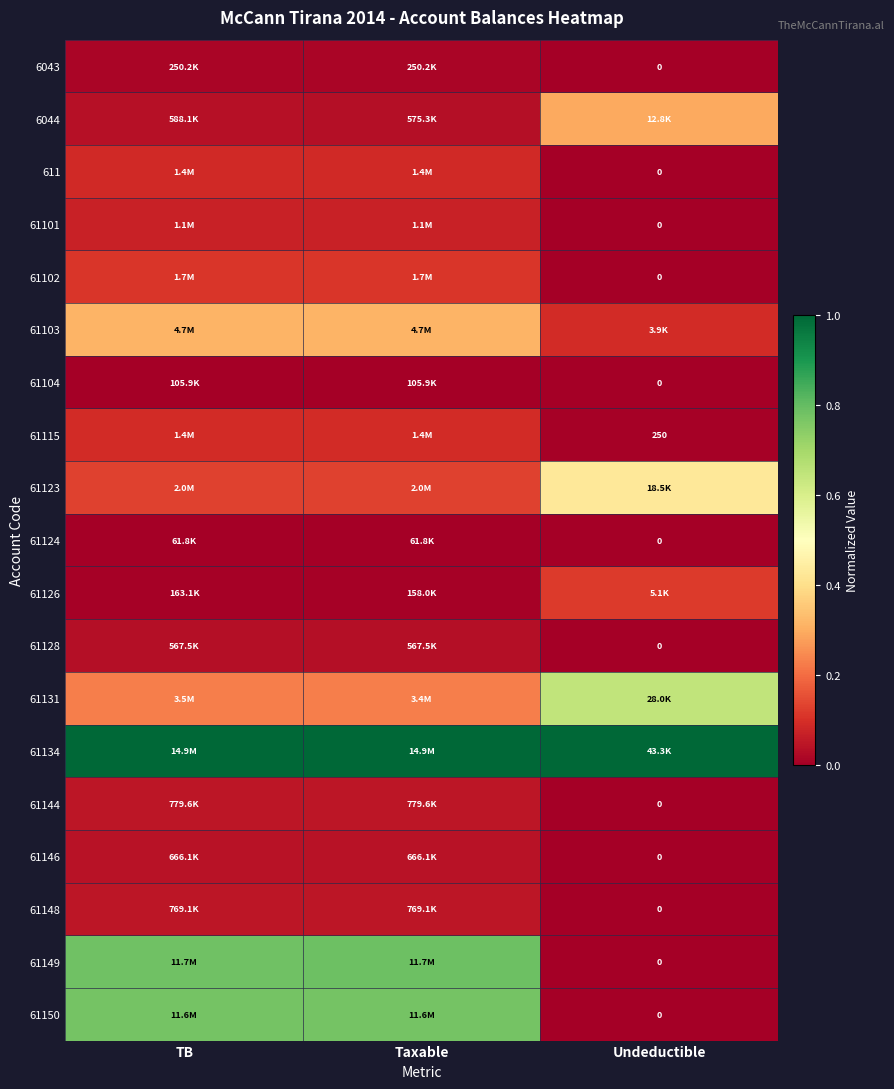

What is the difference between the highest and lowest values at Undeductible?

1.0